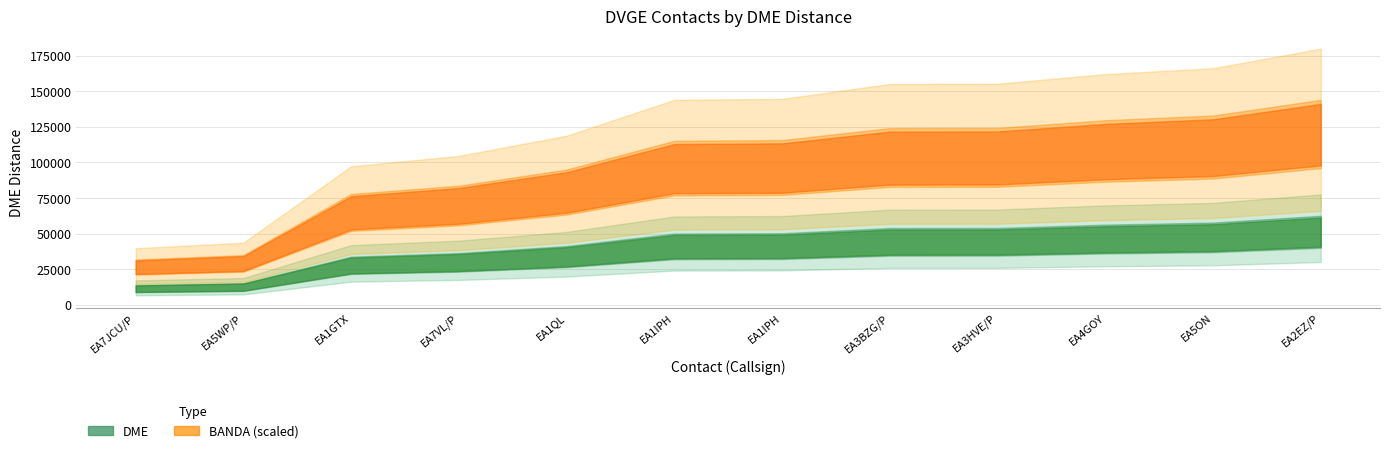

True or false: DME and BANDA intersect in this chart.

False